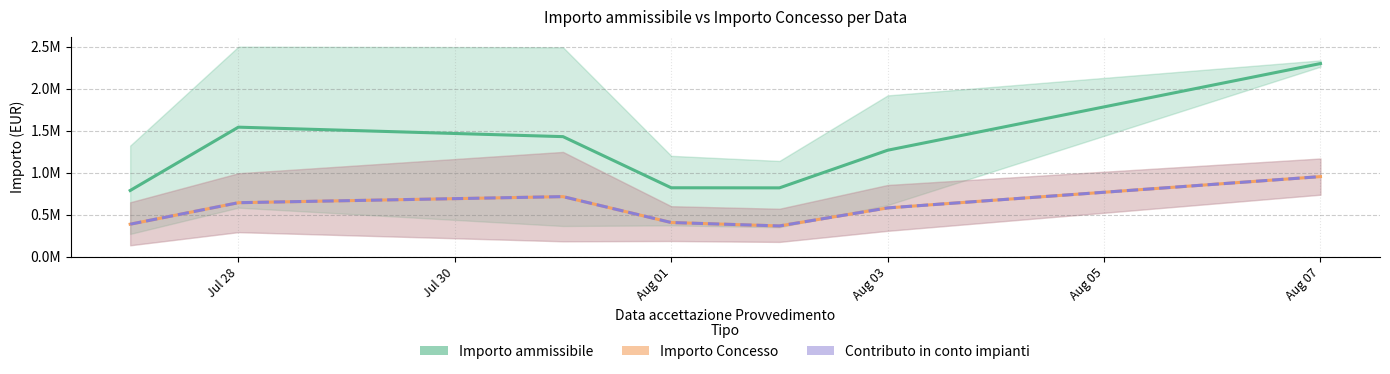

True or false: Contributo in conto impianti and Importo Concesso cross at least once.

False